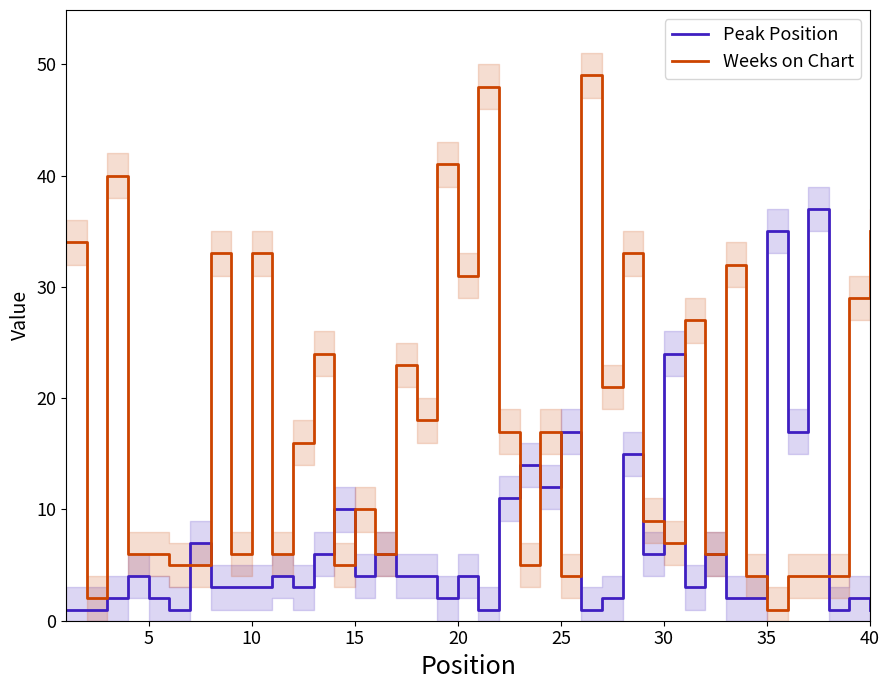

Is it true that Weeks on Chart equals 10 at 15?

True